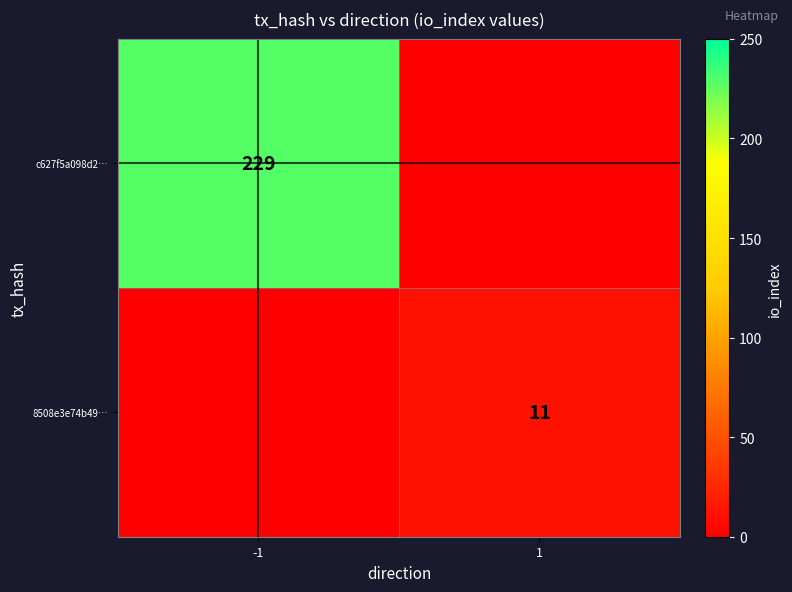

True or false: 8508e3e74b49… has a value of 11 at 1.

True